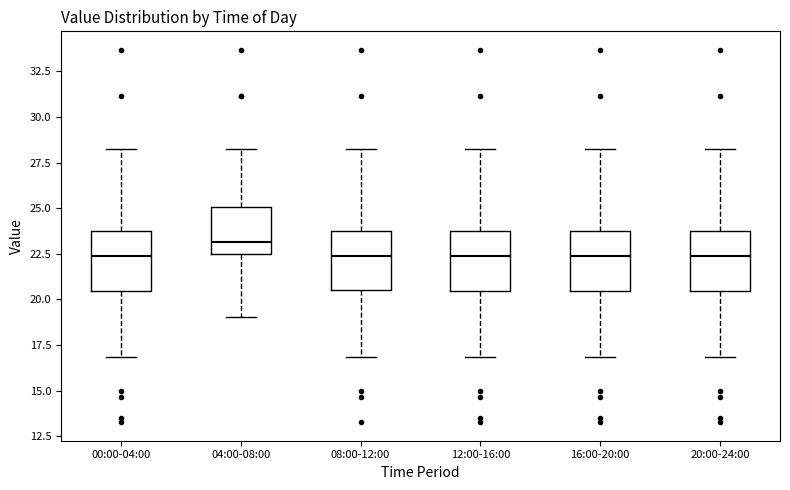

Reading left to right, transcribe this box plot: for each box, give where its median line is, the range the box spans, and where its two whiskers end, as read against the y-axis. The values are not printed on the chart, so give them approximately, as read against the axis.

00:00-04:00: median 22.5, box 20.5 to 24.0, whiskers 17.0 to 28.0
04:00-08:00: median 23.0, box 22.5 to 25.0, whiskers 19.0 to 28.0
08:00-12:00: median 22.5, box 20.5 to 24.0, whiskers 17.0 to 28.0
12:00-16:00: median 22.5, box 20.5 to 24.0, whiskers 17.0 to 28.0
16:00-20:00: median 22.5, box 20.5 to 24.0, whiskers 17.0 to 28.0
20:00-24:00: median 22.5, box 20.5 to 24.0, whiskers 17.0 to 28.0